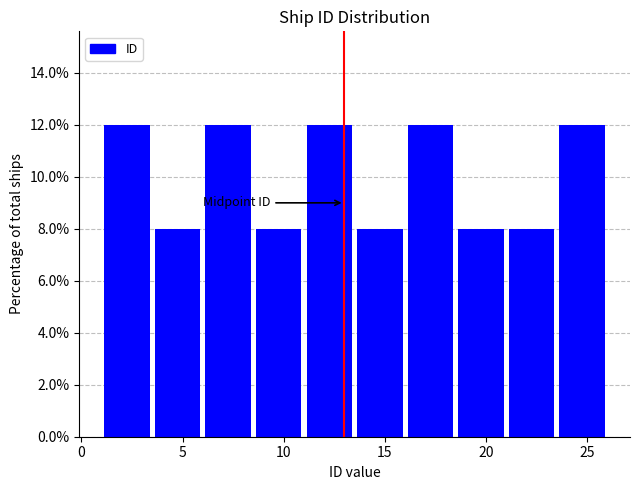

Reading left to right, transcribe this chart: for each bar, give the range it covers on the x-axis and its height. The values are not printed on the chart, so give them approximately, as read against the axis.

1.0 to 3.5: 12
3.5 to 6.0: 8
6.0 to 8.5: 12
8.5 to 11.0: 8
11.0 to 13.5: 12
13.5 to 16.0: 8
16.0 to 18.5: 12
18.5 to 21.0: 8
21.0 to 23.5: 8
23.5 to 26.0: 12